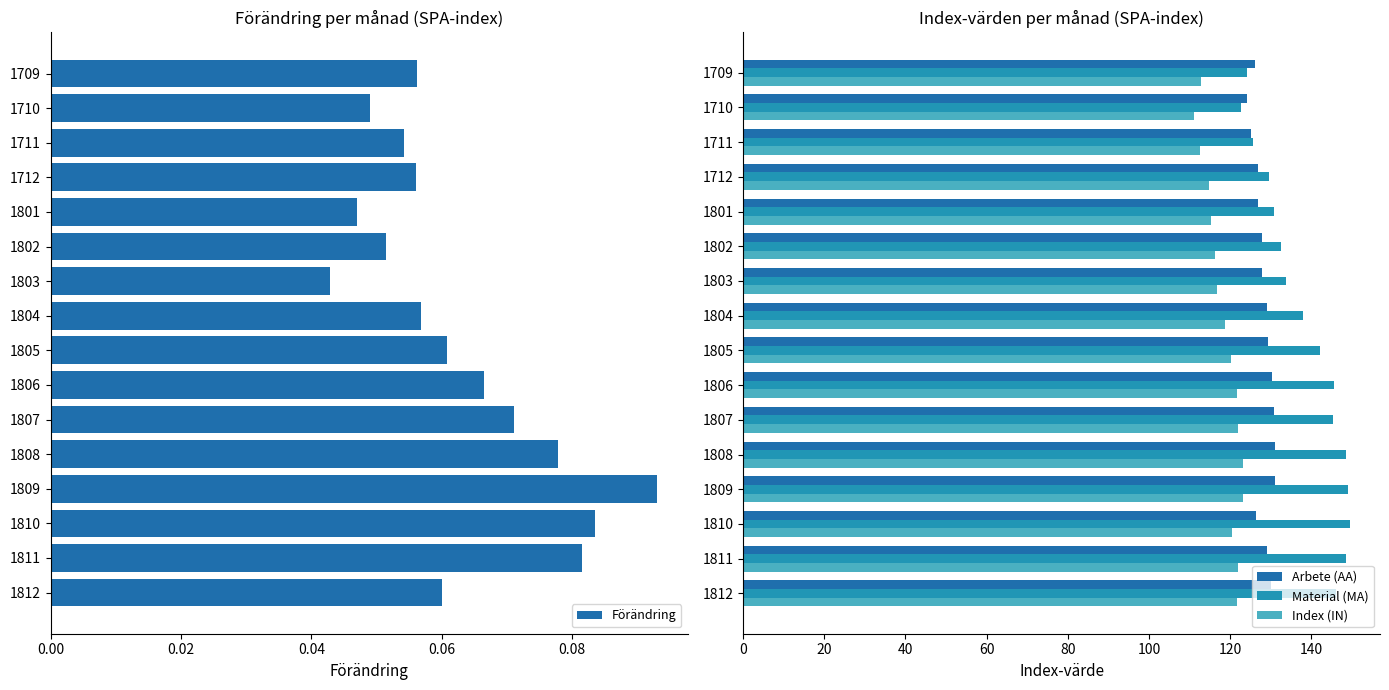

What is the value of the Index (IN) bar at the 8th from the left?

118.8